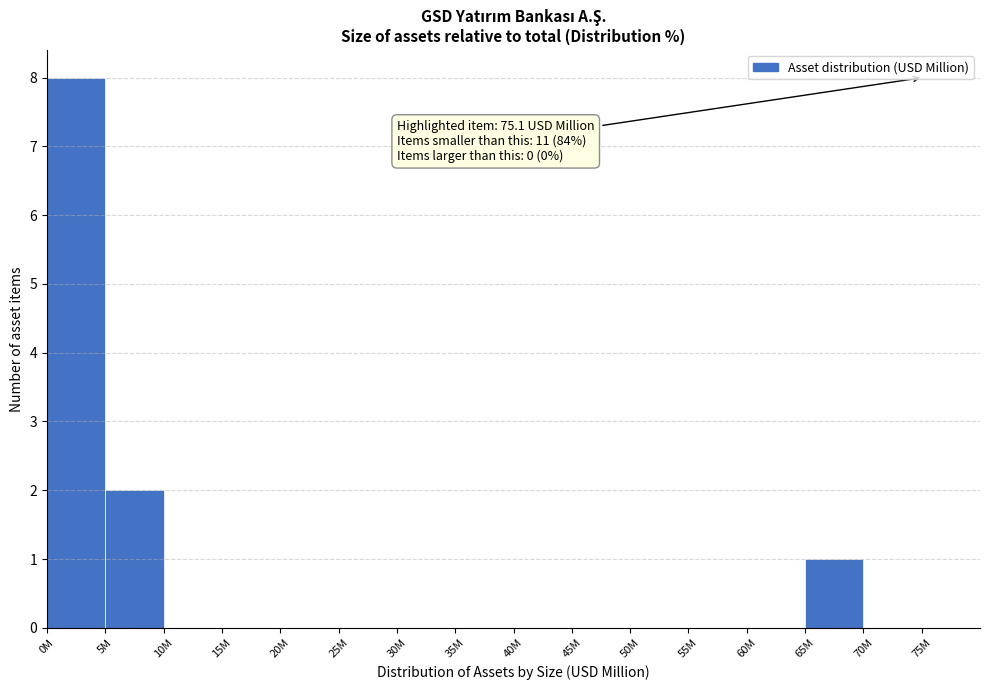

Reading left to right, extract all data points from this chart.

0M=8	5M=2	10M=0	15M=0	20M=0	25M=0	30M=0	35M=0	40M=0	45M=0	50M=0	55M=0	60M=0	65M=1	70M=0